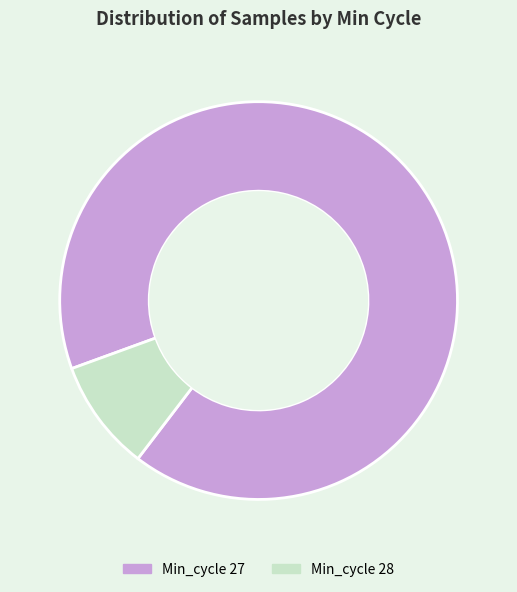

Approximately how many times larger is the value at Min_cycle 27 compared to Min_cycle 28?

10.0